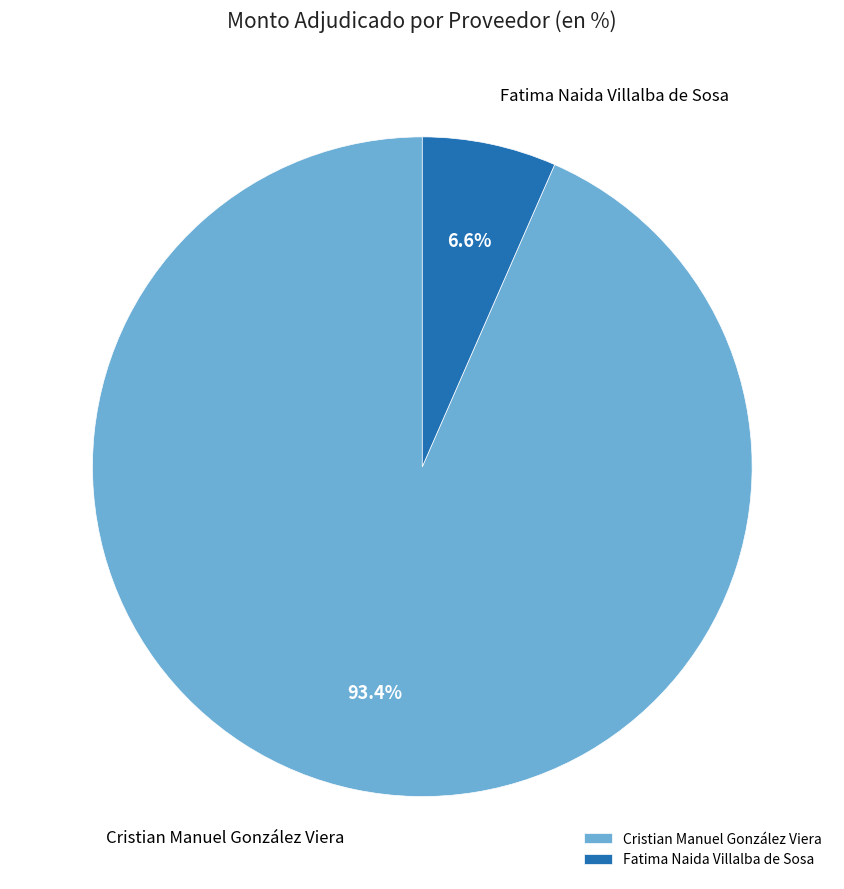

What is the ratio of the value at Cristian Manuel González Viera to the value at Fatima Naida Villalba de Sosa?

14.2